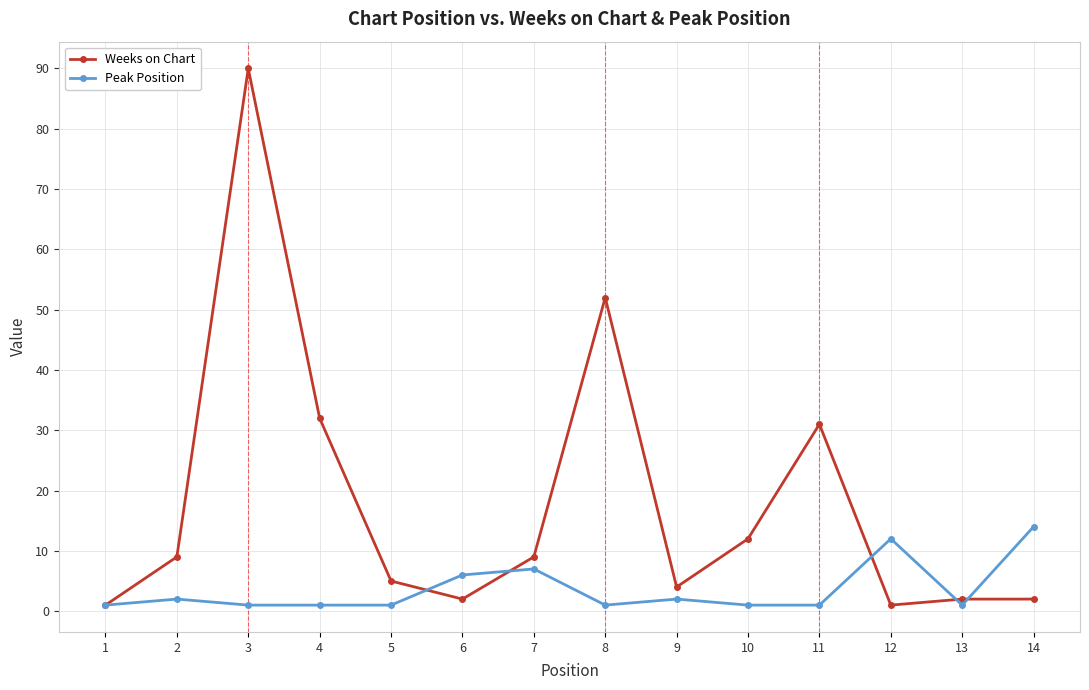

How many lines are shown in the chart?

2